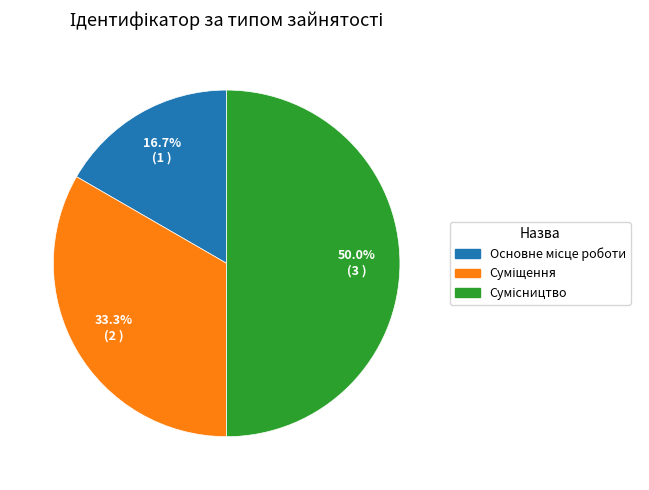

How many segments does this pie chart have?

3